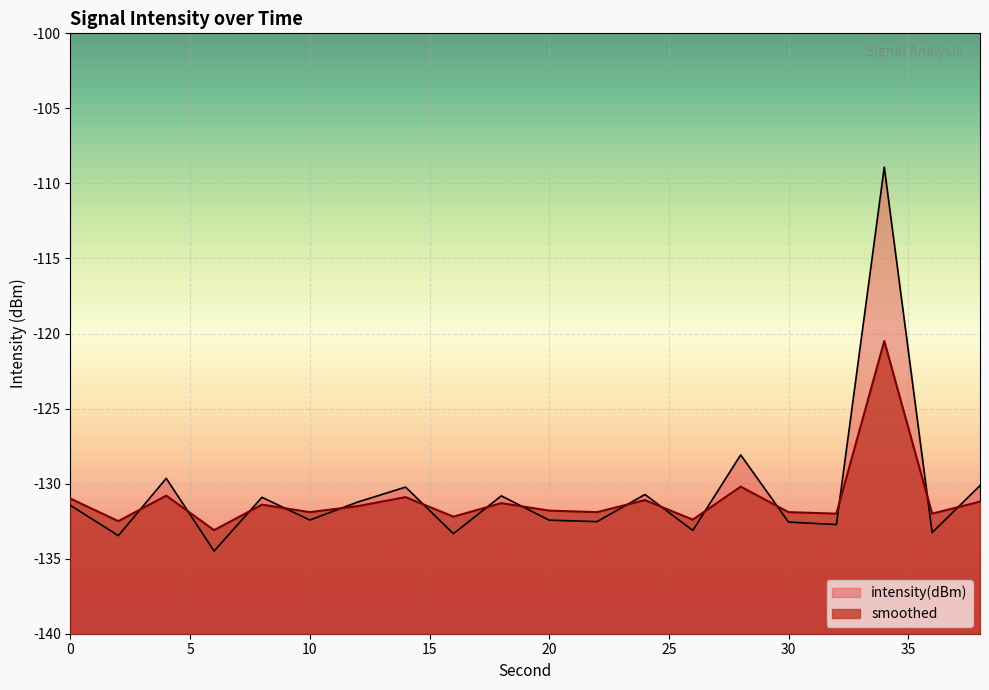

True or false: intensity(dBm) and smoothed cross at least once.

True